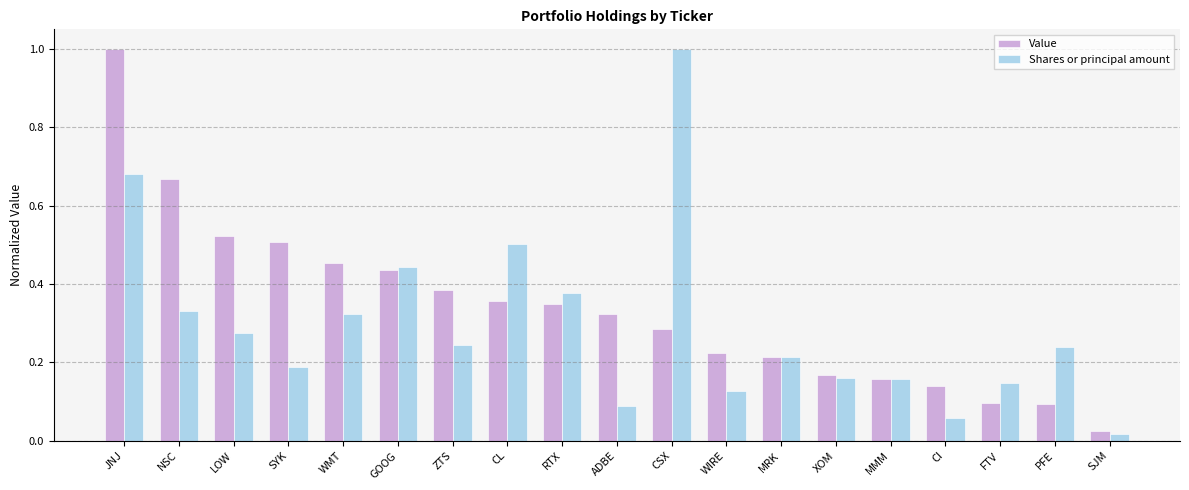

Which series has the largest total across all categories?

Value